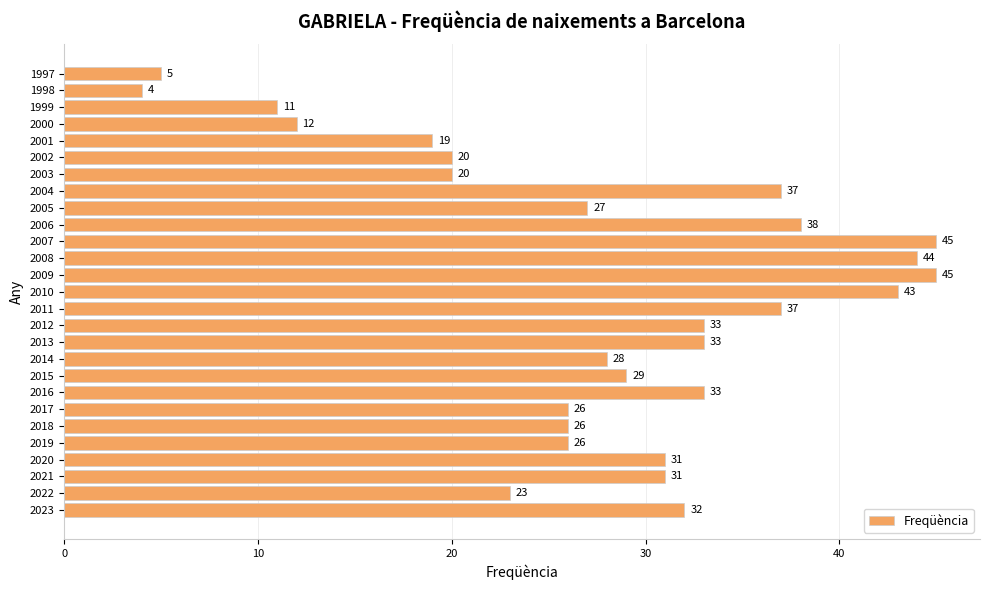

Reading bottom to top, list all the values displayed in this chart.

2023=32	2022=23	2021=31	2020=31	2019=26	2018=26	2017=26	2016=33	2015=29	2014=28	2013=33	2012=33	2011=37	2010=43	2009=45	2008=44	2007=45	2006=38	2005=27	2004=37	2003=20	2002=20	2001=19	2000=12	1999=11	1998=4	1997=5